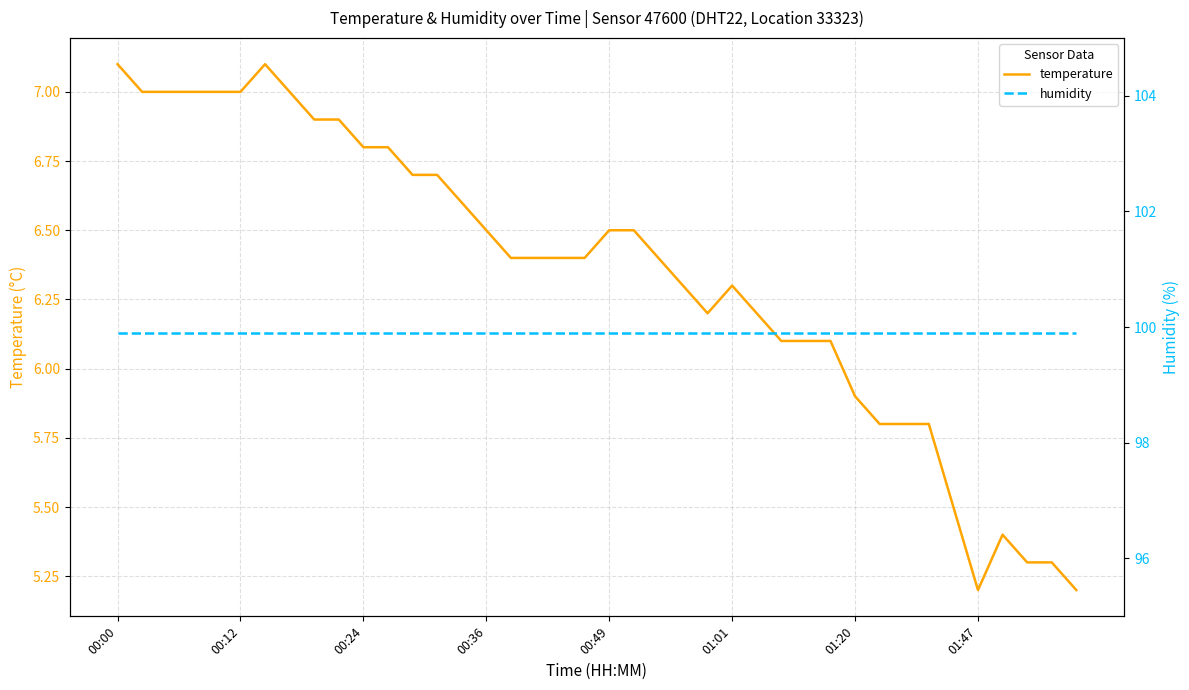

Is it true that temperature equals 12.7 at 00:00?

False